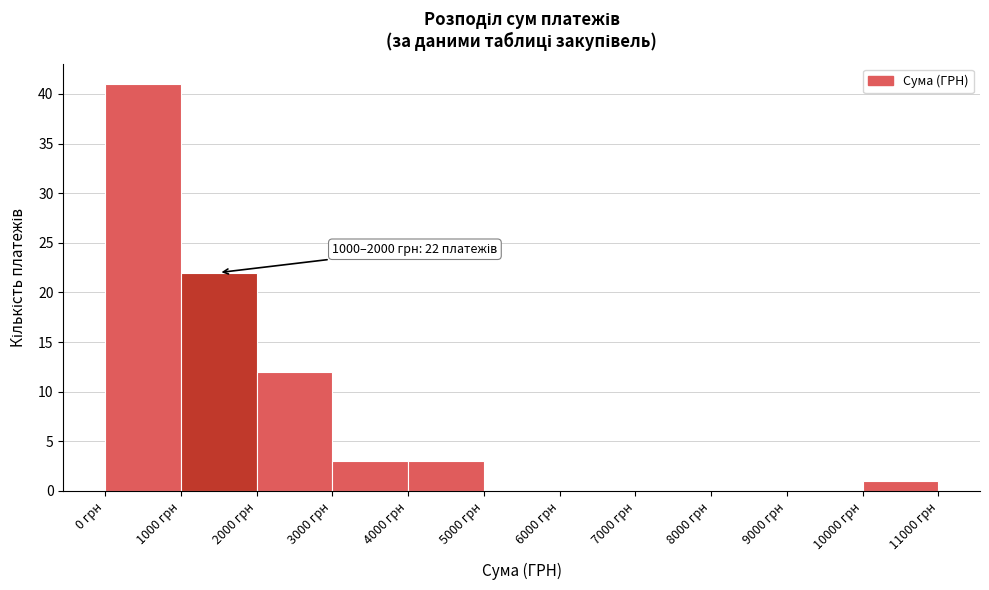

Over which range of the x-axis is the bar tallest?

0 to 1000